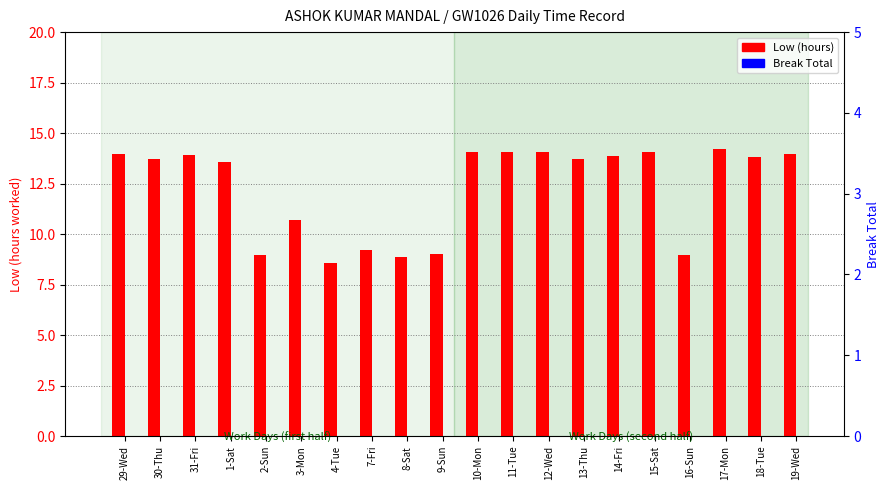

Reading left to right, list all the values displayed in this chart.

Low (hours): 13.9	13.7	13.9	13.6	8.9	10.7	8.6	9.2	8.8	9.0	14.1	14.1	14.1	13.7	13.9	14.1	8.9	14.2	13.8	14.0
Break Total: 0.0	0.0	0.0	0.0	0.0	0.0	0.0	0.0	0.0	0.0	0.0	0.0	0.0	0.0	0.0	0.0	0.0	0.0	0.0	0.0